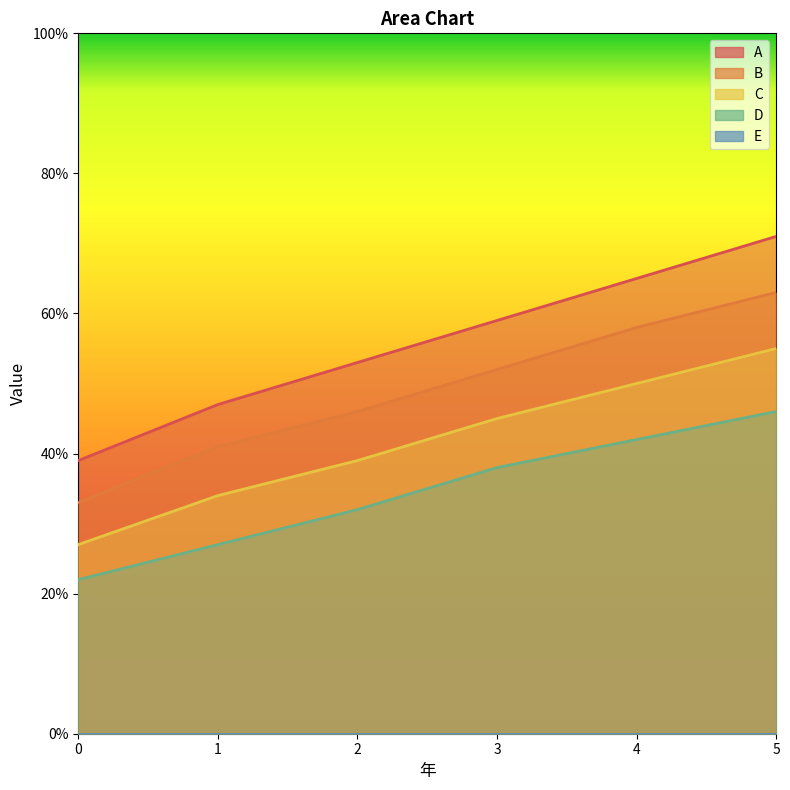

True or false: A has a value of 71 at 5.

True